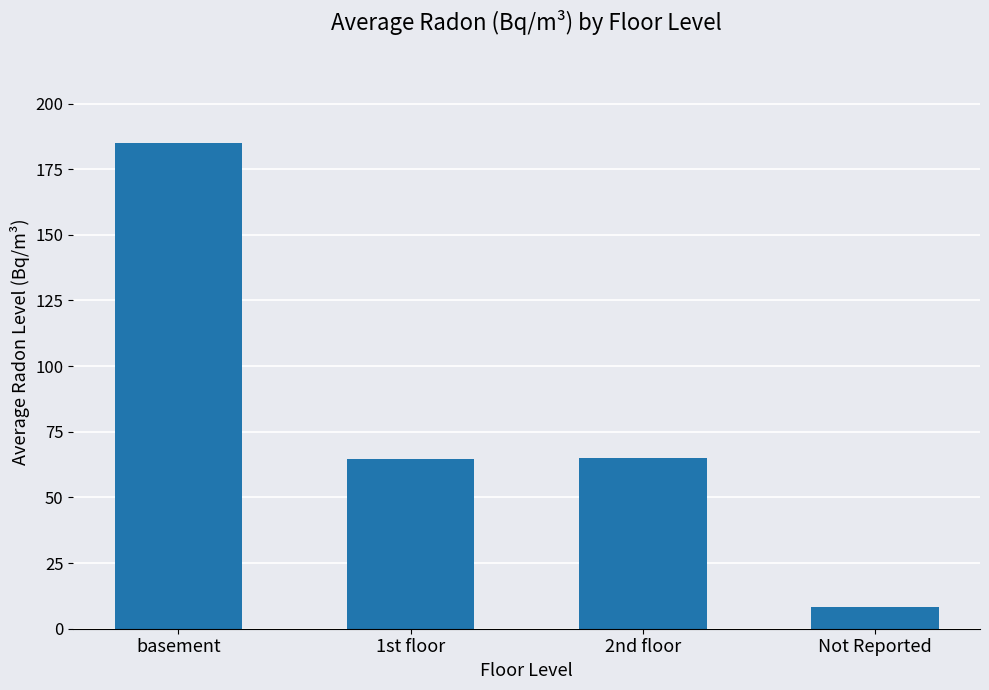

Between 2nd floor and Not Reported, which is larger?

2nd floor